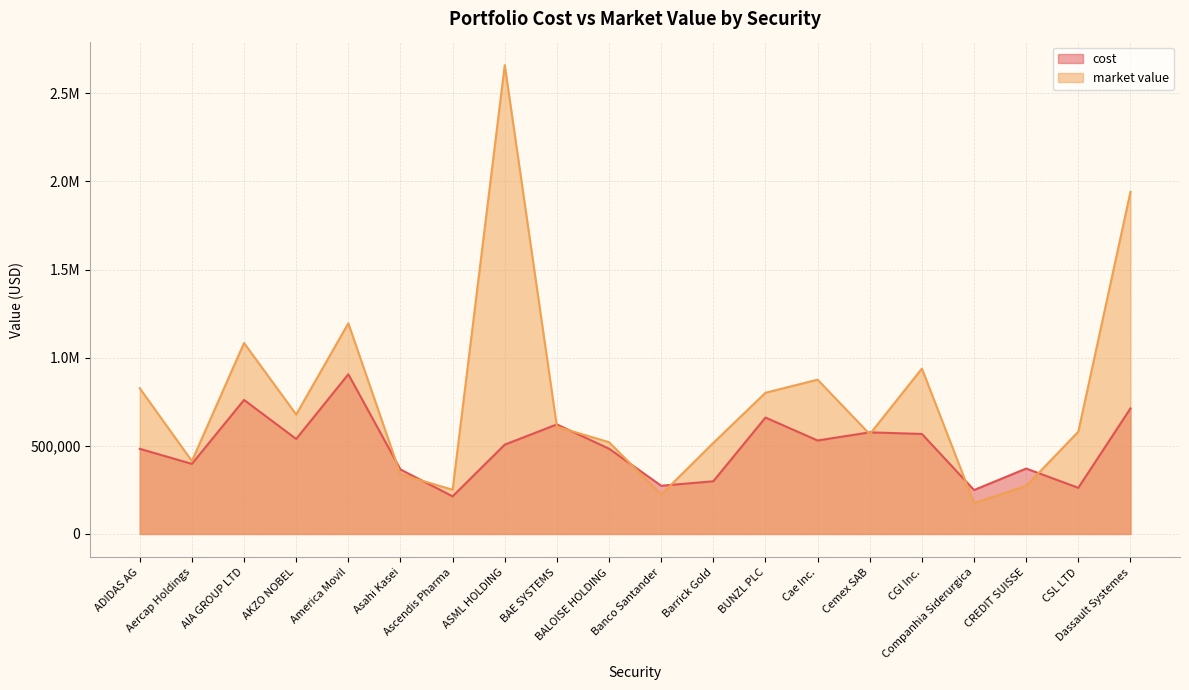

At which label does market value first exceed 608284?

ADIDAS AG